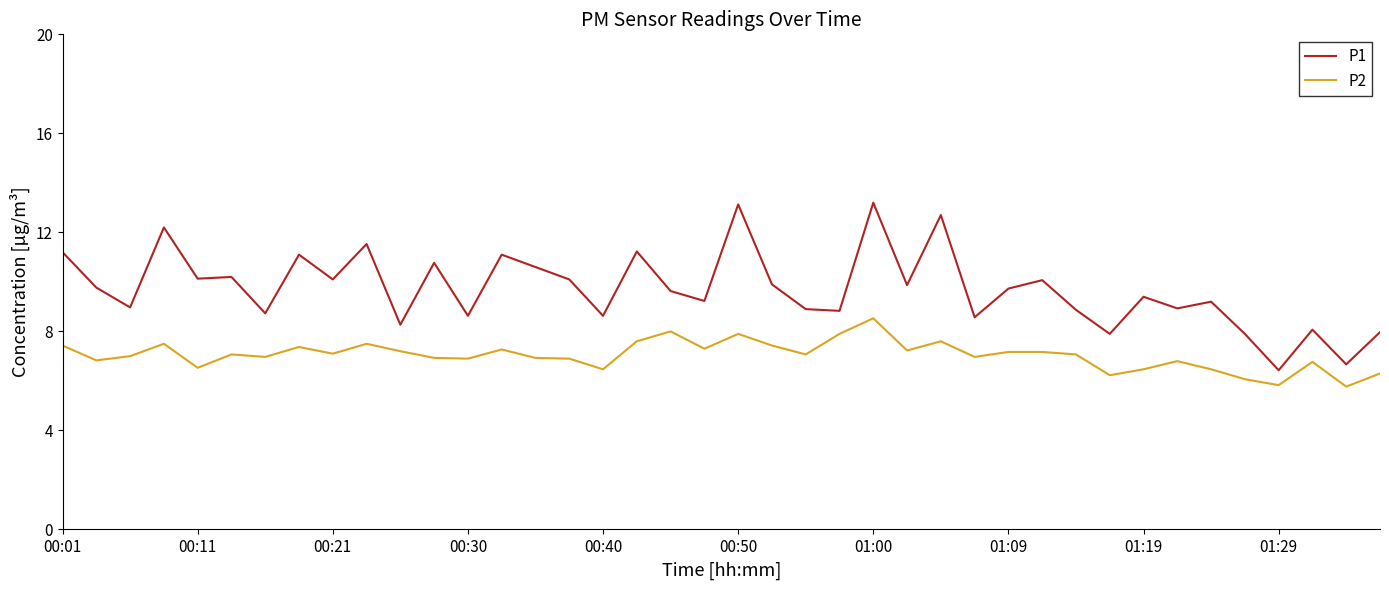

What is the minimum value shown in the chart?

5.8